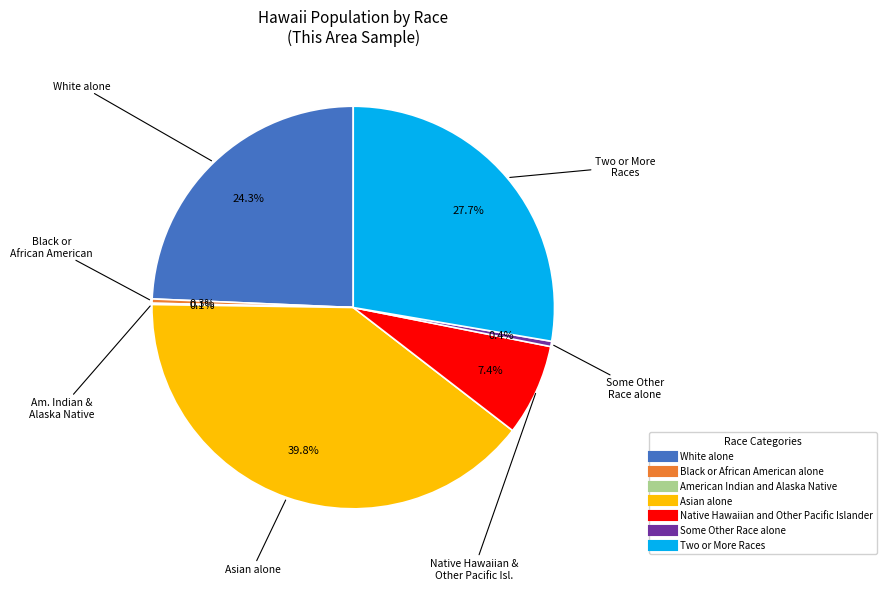

The Native Hawaiian and Other Pacific Islander slice represents 7% of the pie. True or false?

True